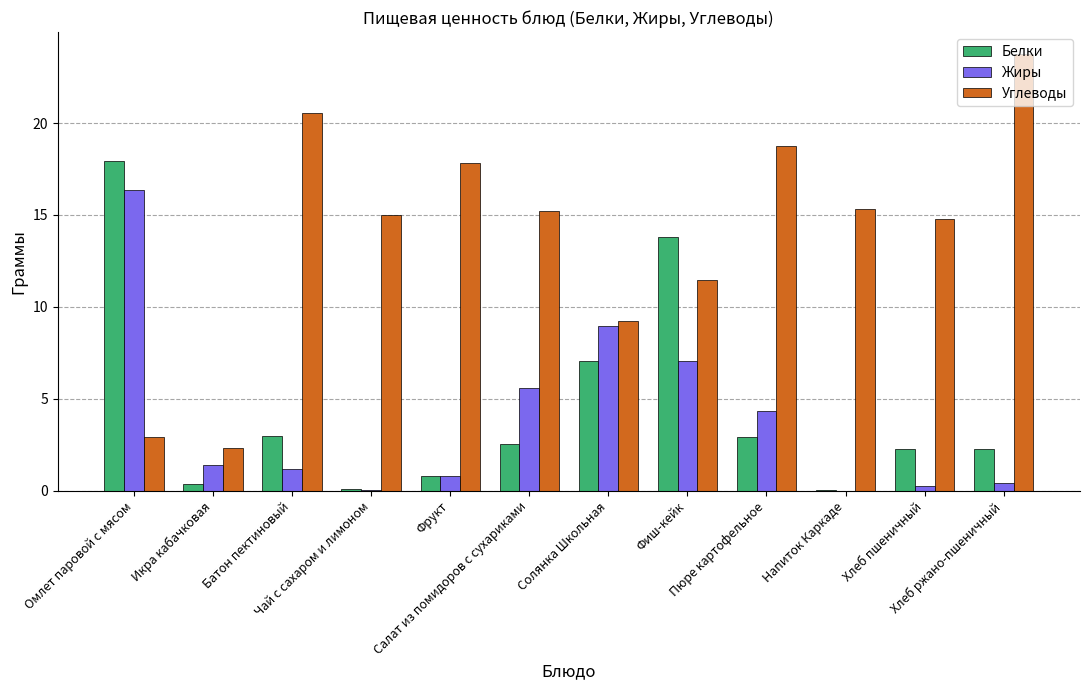

What is the maximum value for Белки?

17.9